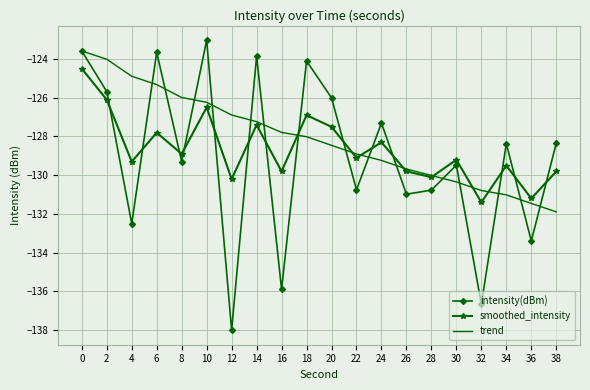

Between which two adjacent categories do smoothed_intensity and trend first intersect?

16 and 18